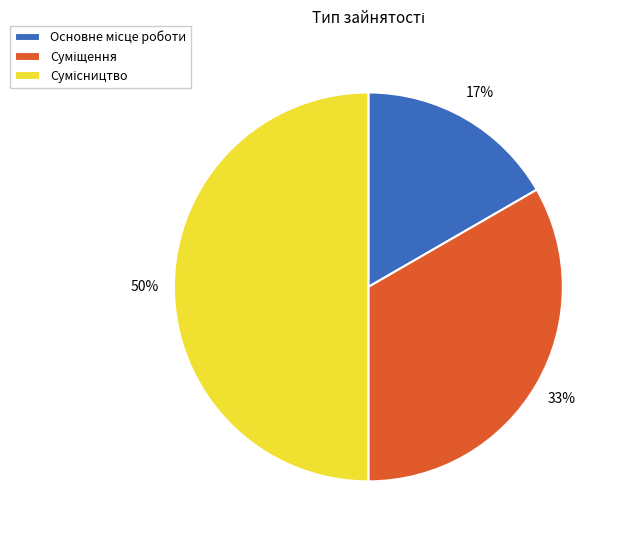

To the nearest percent, what is the difference between the largest and smallest slice percentages?

33%